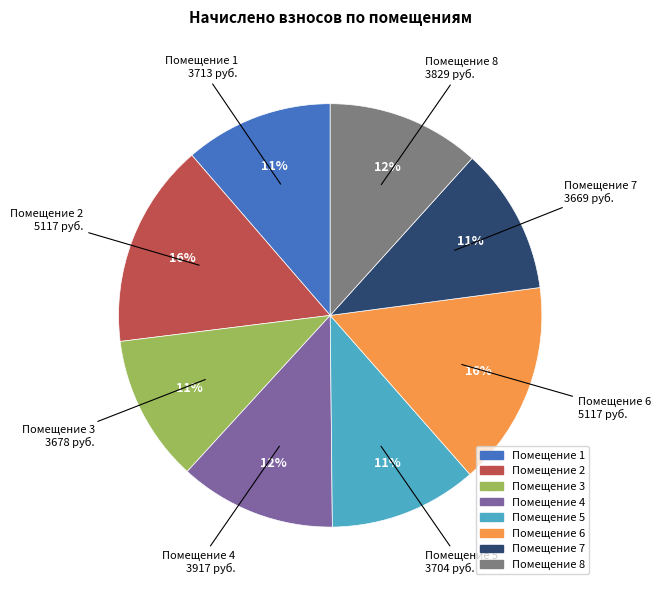

To the nearest percent, what is the average slice percentage?

12%